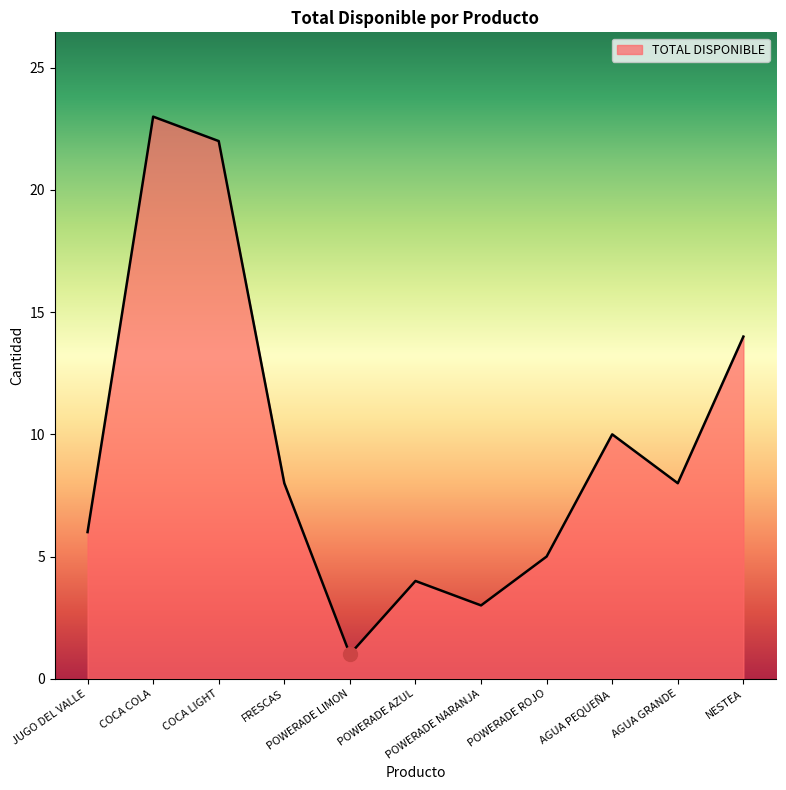

True or false: the data has more than 1 interior local peaks.

True